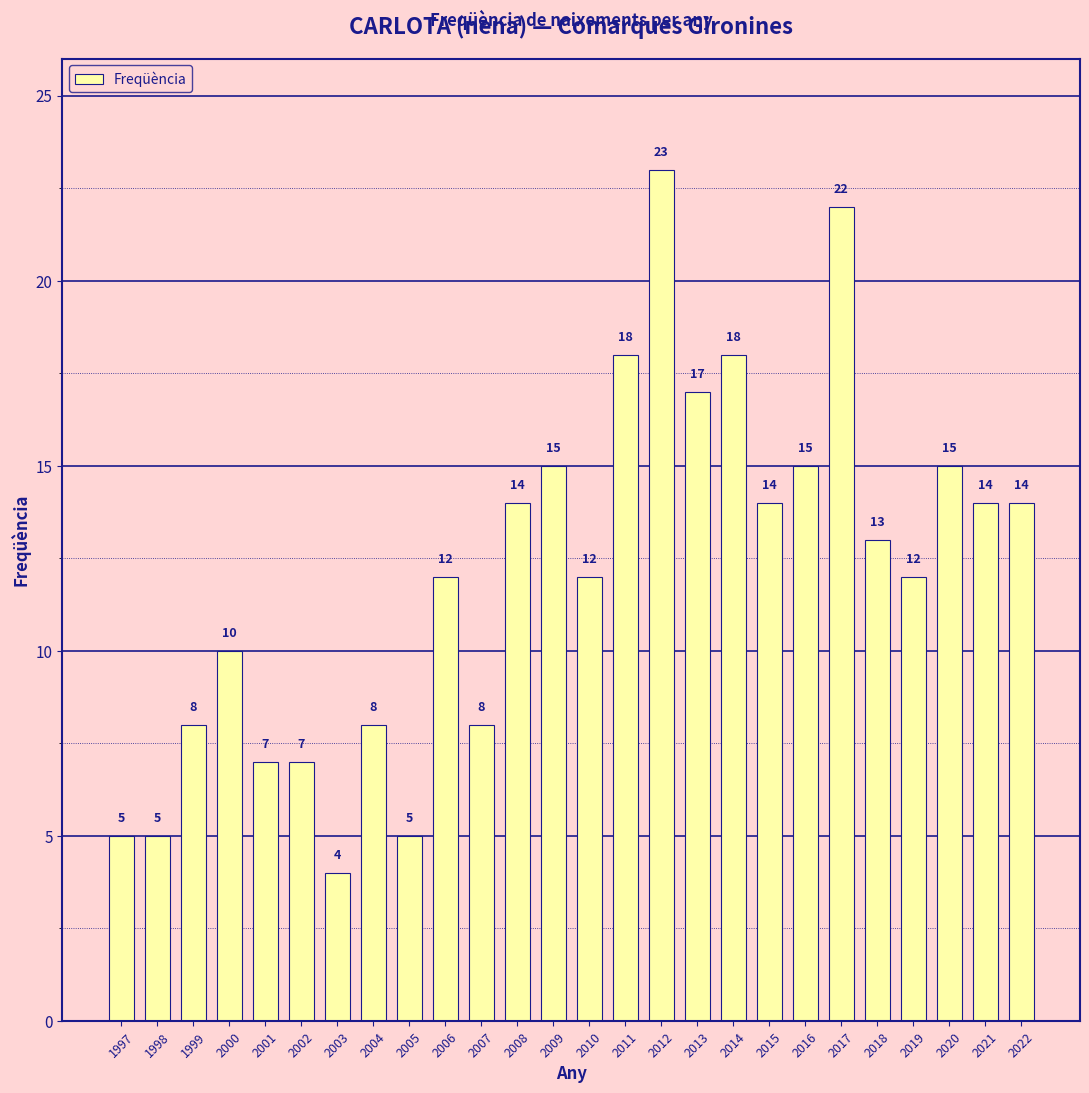

Read the value at 1998, to the nearest 5.

5